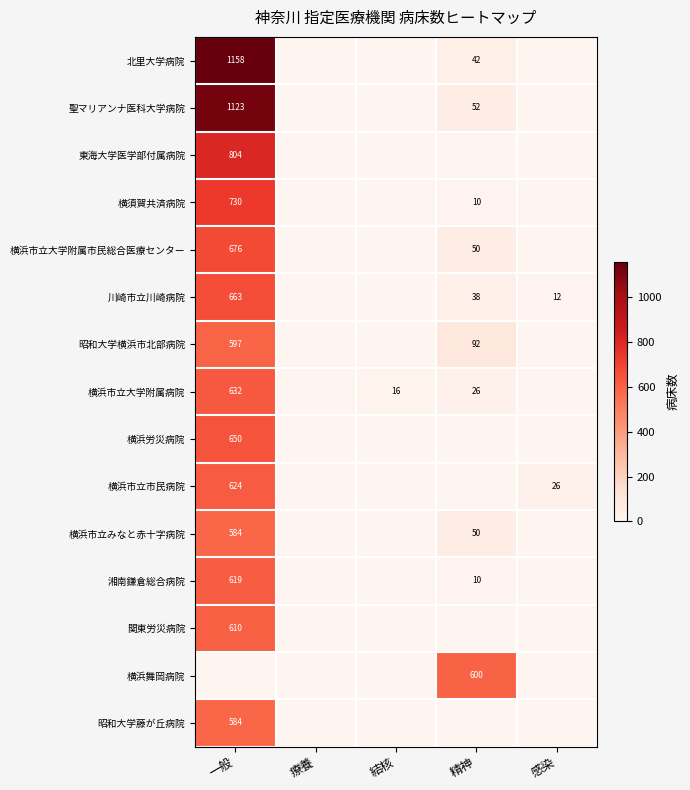

At which category is the sum across all series the highest?

一般